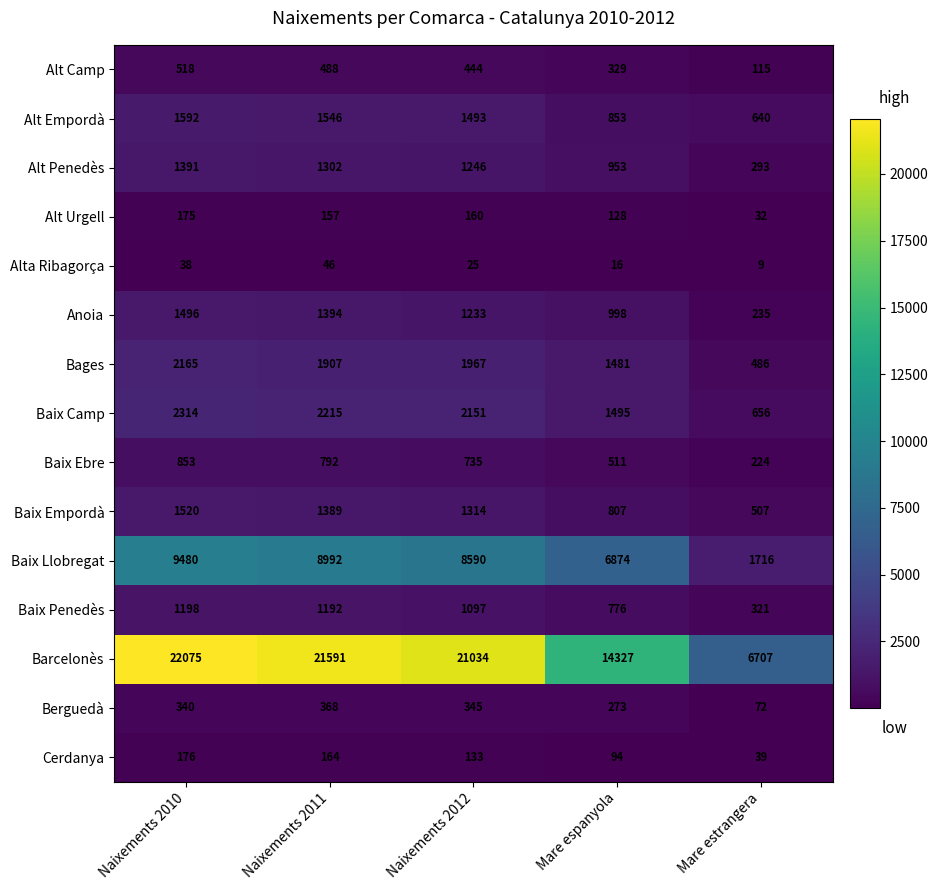

What is the sum of all Baix Camp values?

8831